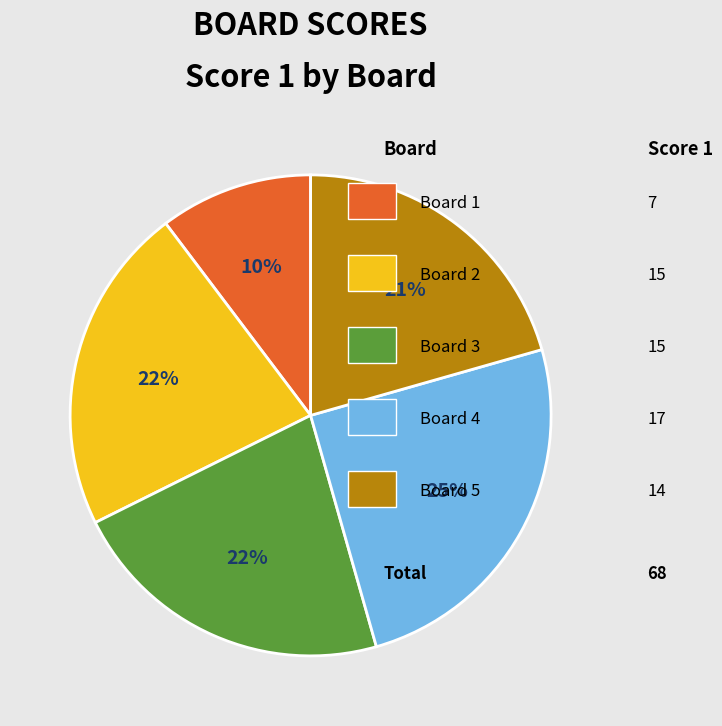

To the nearest percent, what is the average slice percentage?

20%